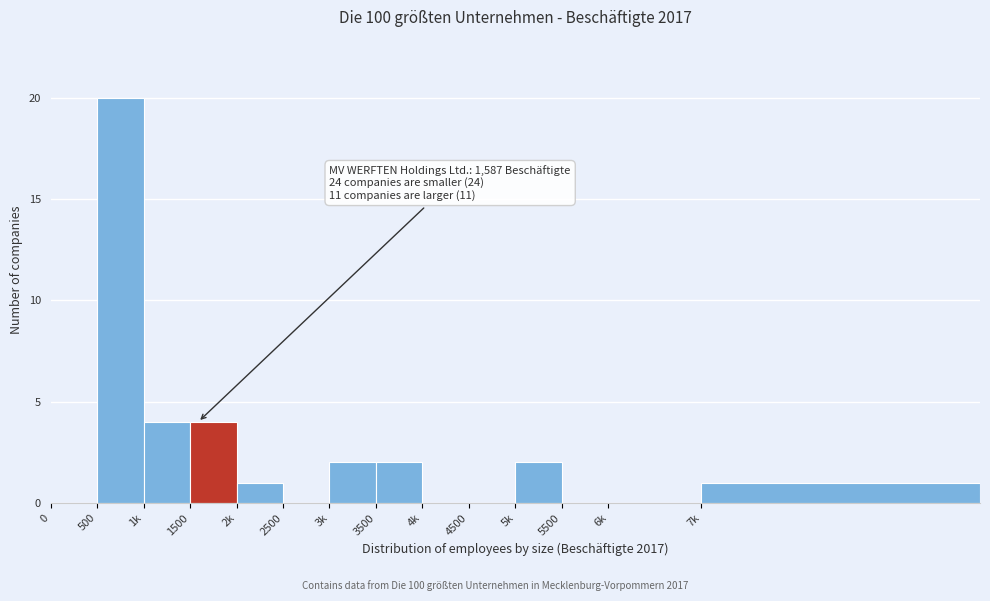

Reading left to right, transcribe all the data shown in this chart.

0=0	500=20	1k=4	1500=4	2k=1	2500=0	3k=2	3500=2	4k=0	4500=0	5k=2	5500=0	6k=0	7k=1